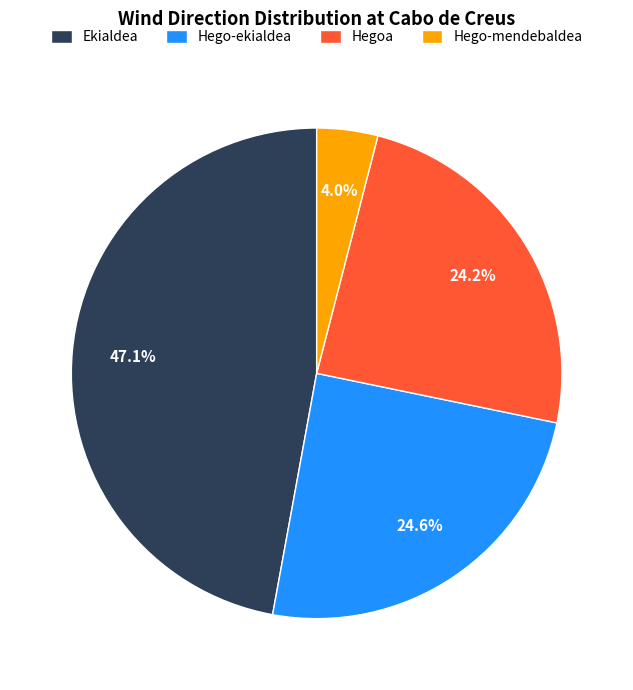

Which has a higher value, Hego-ekialdea or Hego-mendebaldea?

Hego-ekialdea